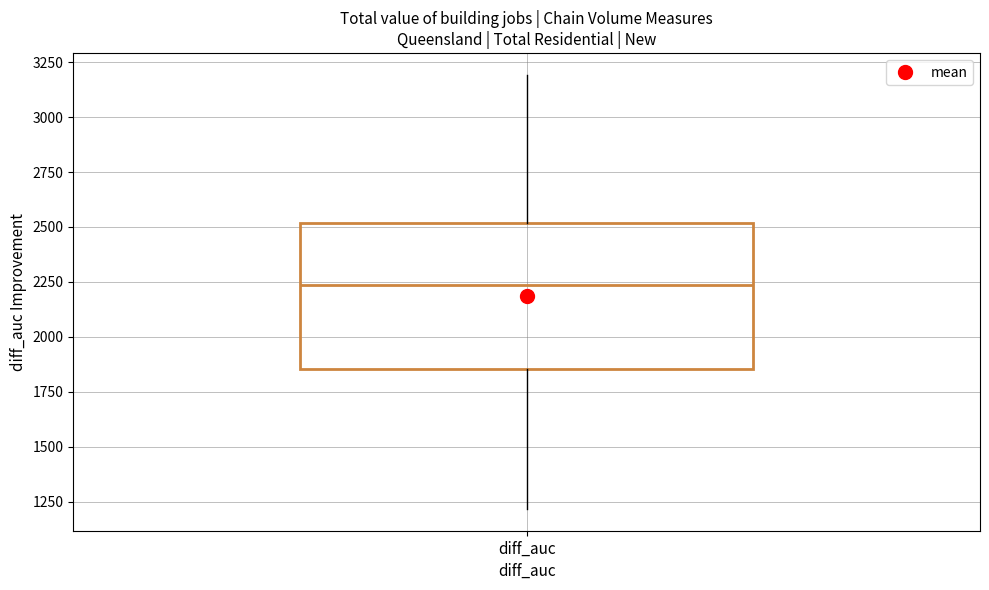

Read this box plot against the y-axis: the position of the median line, the range covered by the box, and the ends of both whiskers. The values are not printed on the chart, so give them approximately, as read against the axis.

median 2250, box 1850 to 2500, whiskers 1200 to 3200